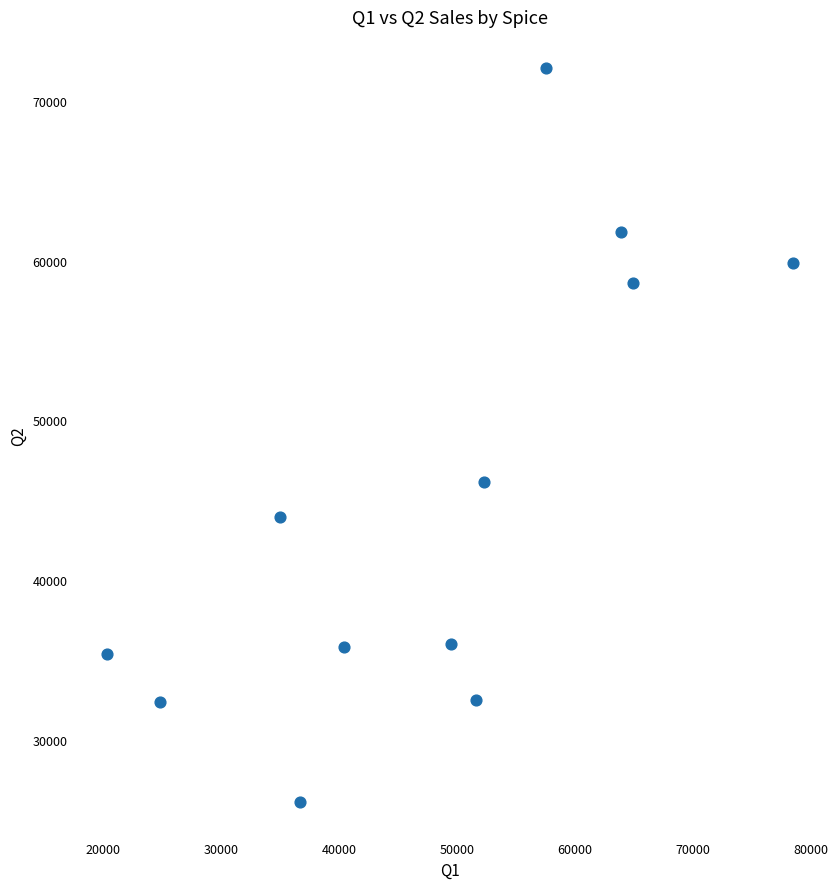

What is the range of Y values (max minus min)?

45976.5